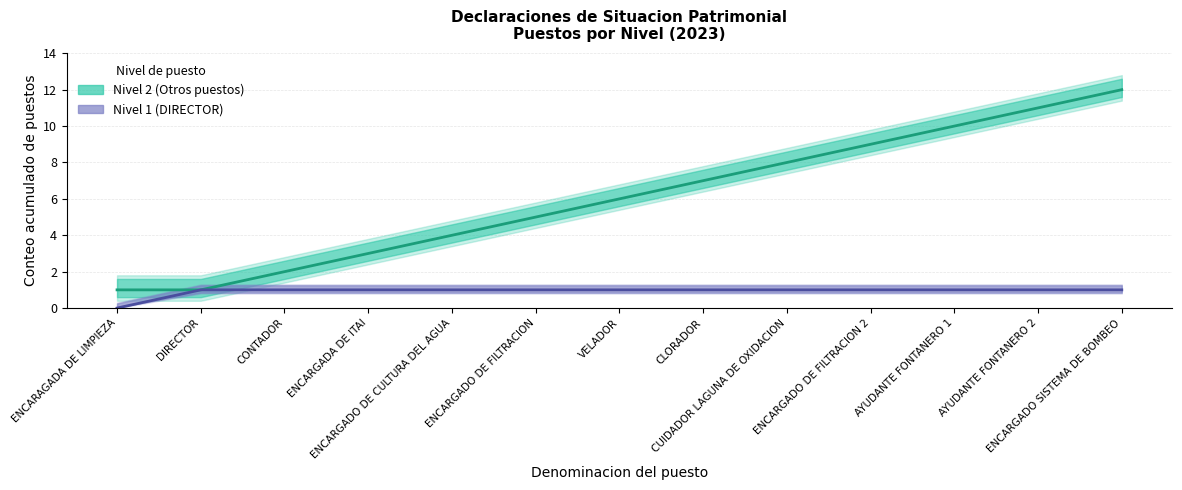

Which label corresponds to the largest value in the chart?

DIRECTOR